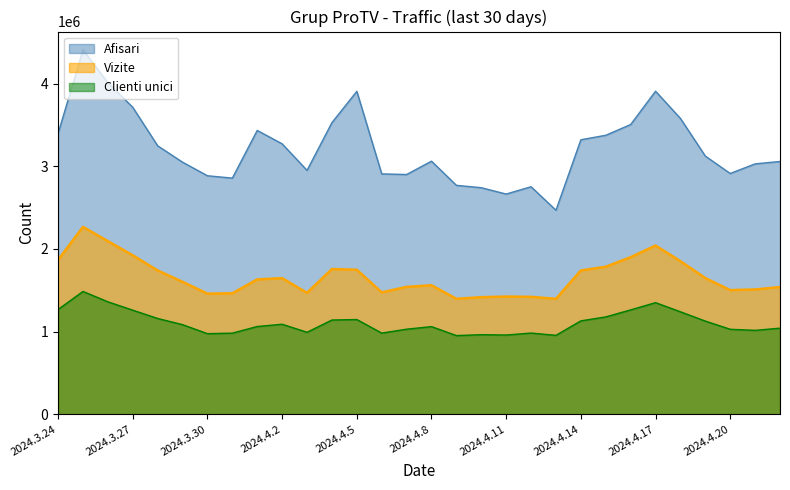

What is the total value across all series at 2024.4.1?

6123894